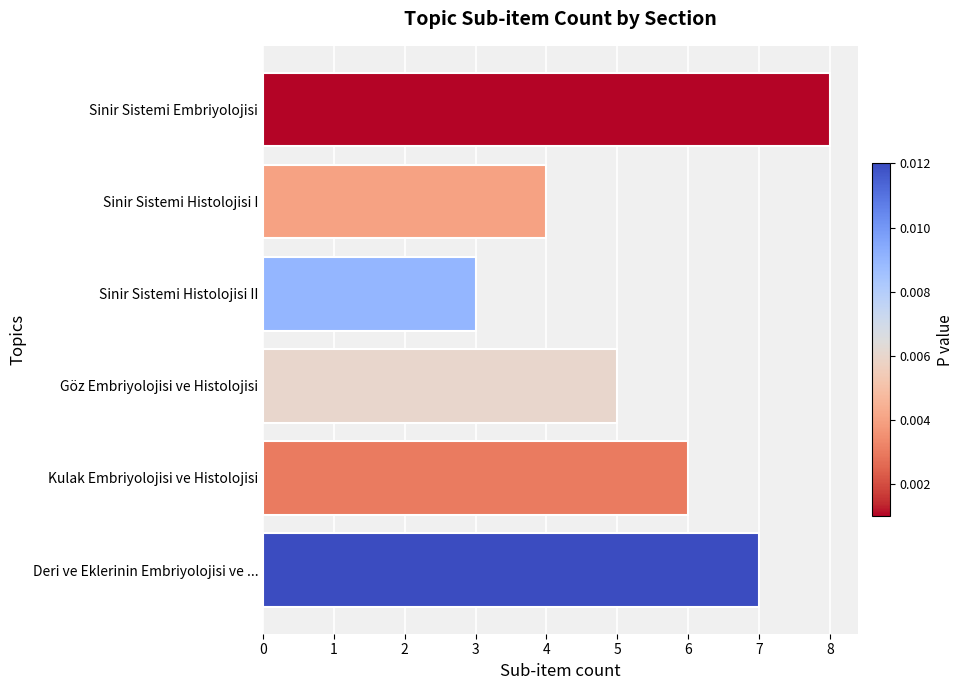

How many data points are less than 6?

3